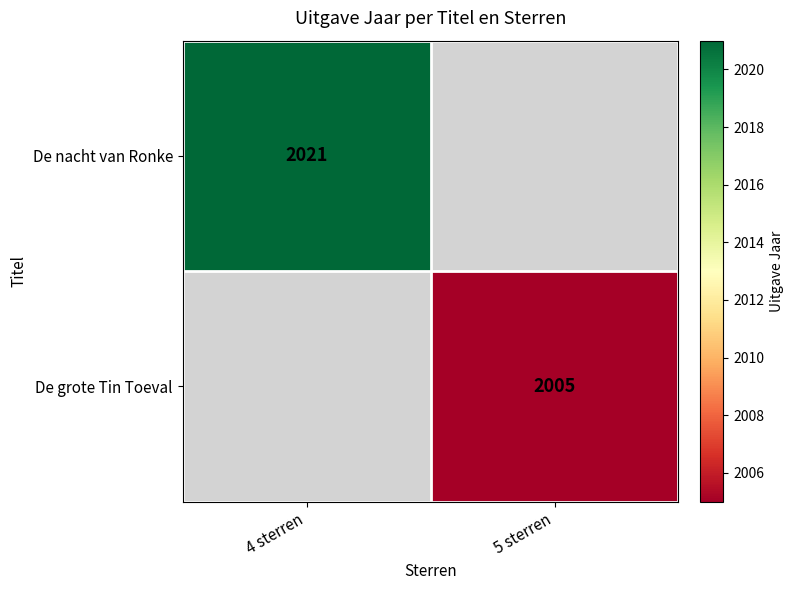

Is it true that De nacht van Ronke equals 1093 at 4 sterren?

False